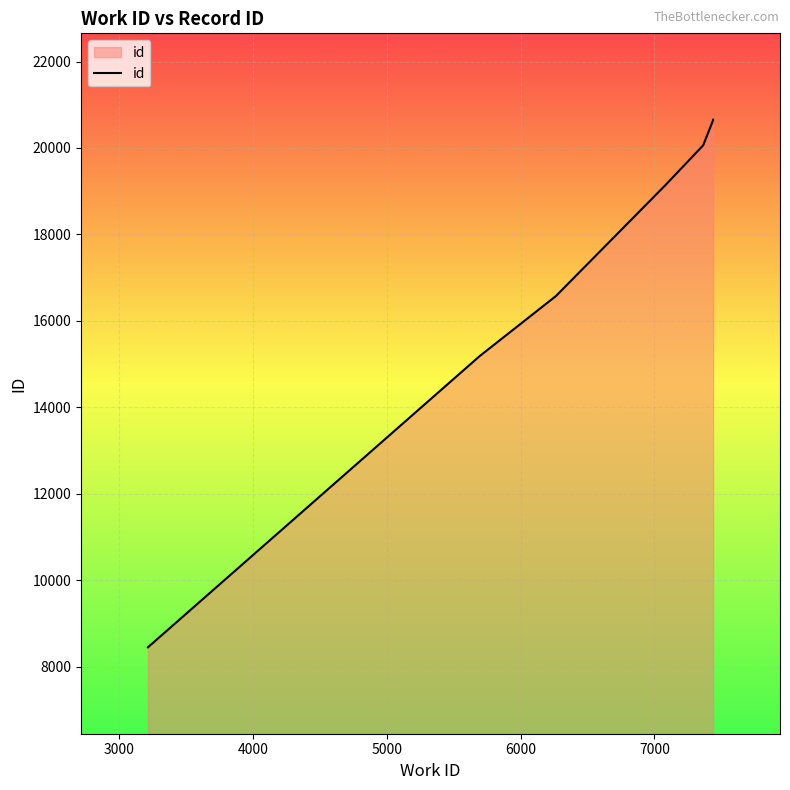

What is the value of the 2nd point from the left?

15163